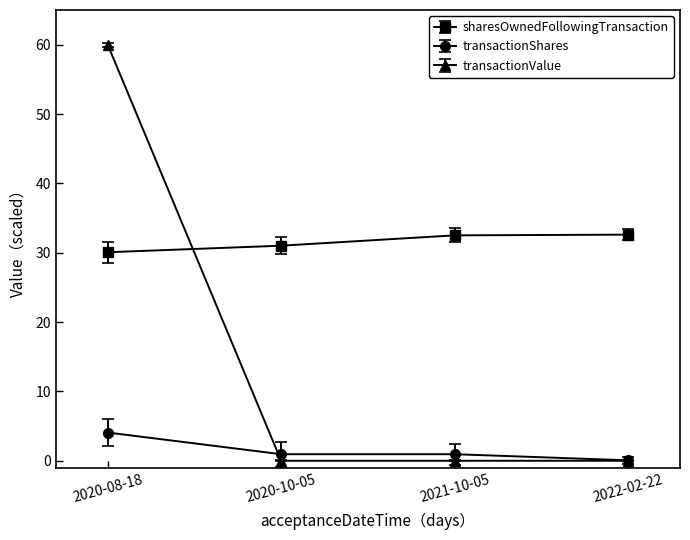

Which category has the highest value across all series?

2020-08-18